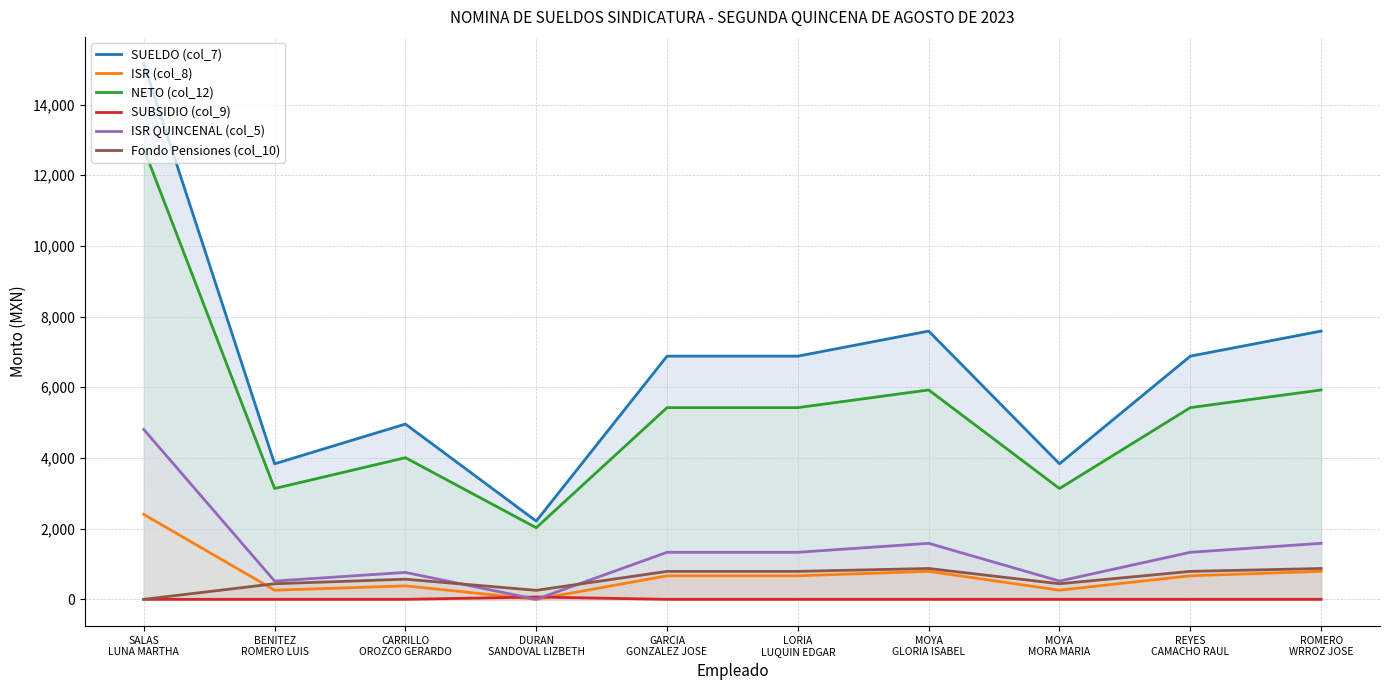

The ISR (col_8) series shows 792.5 at MOYA
GLORIA ISABEL. True or false?

True